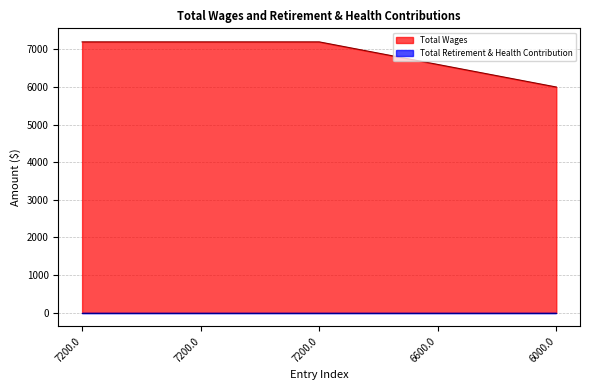

What is the change in value from 7200.0 to 6600.0?

-600